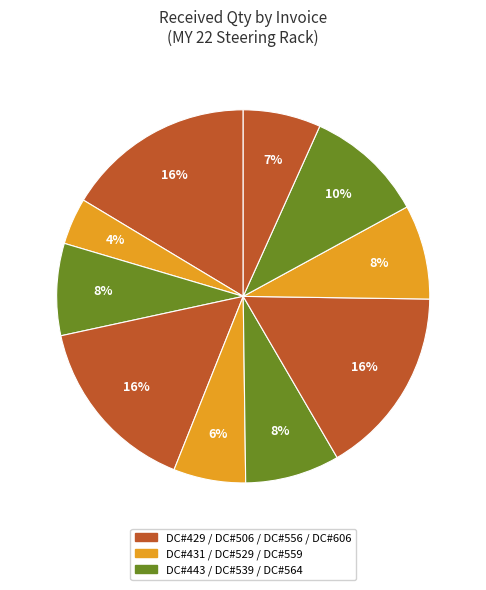

How many slices are in this pie chart?

10